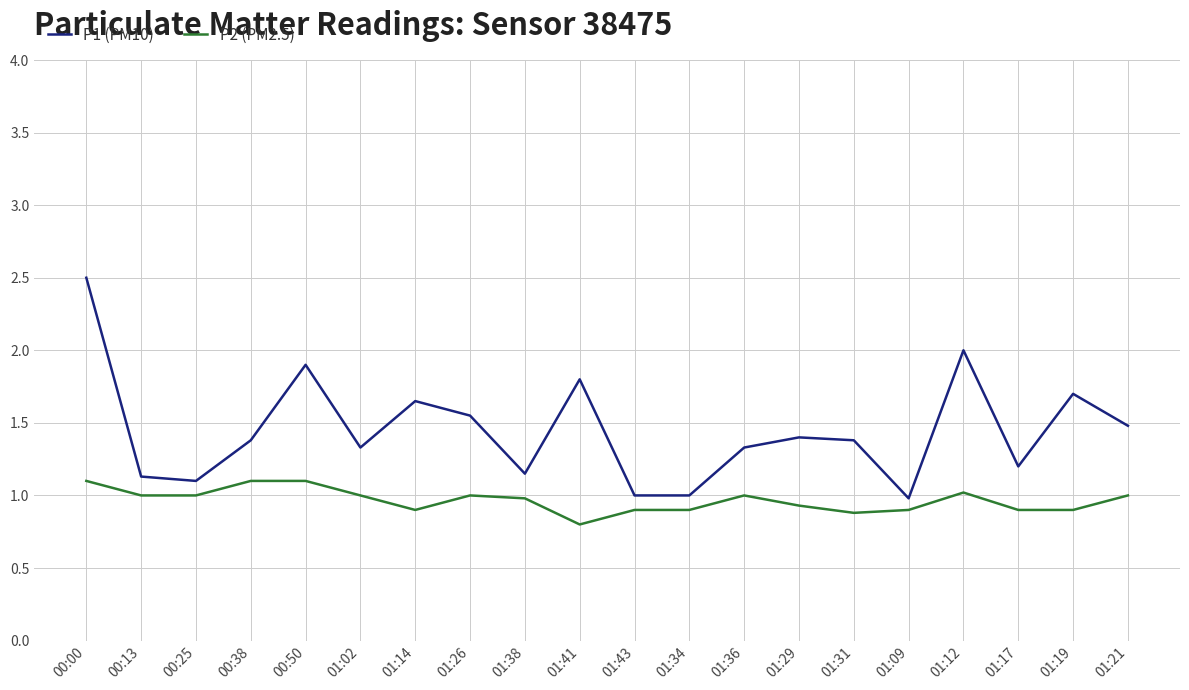

The value of P1 (PM10) at 01:31 is 1.4. True or false?

True